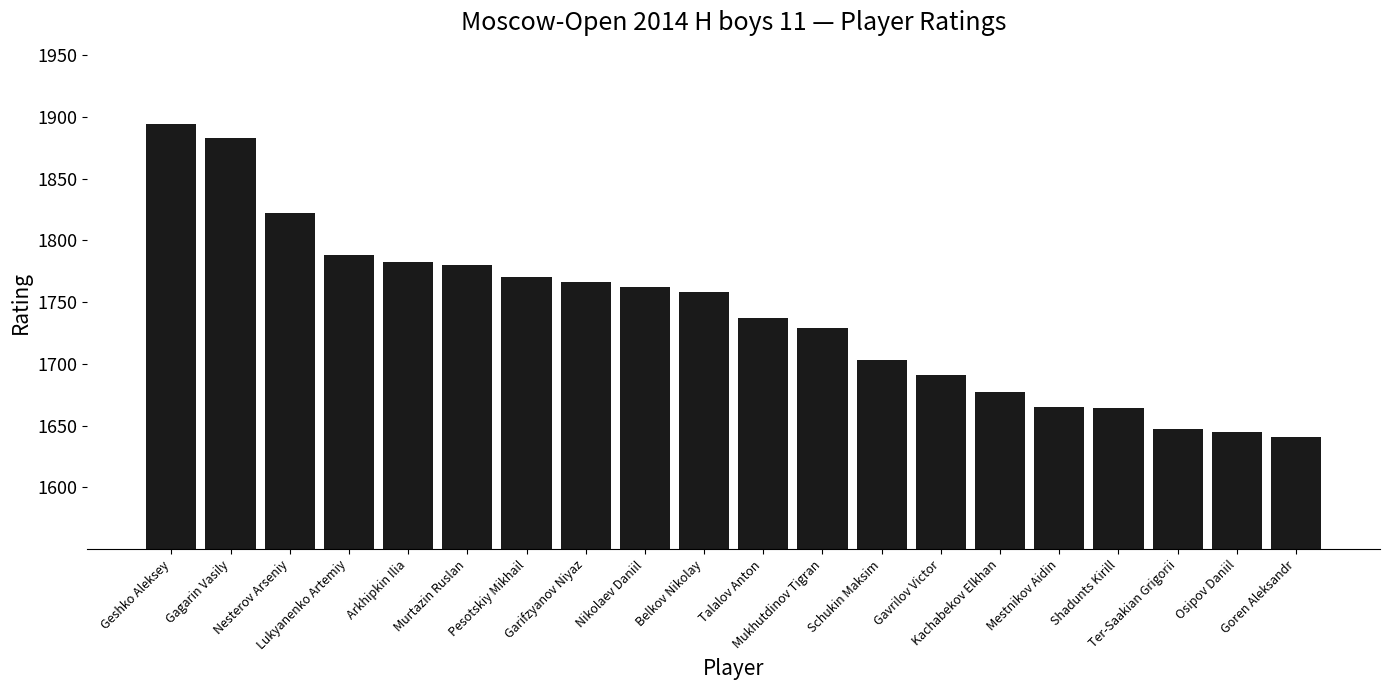

What is the greatest value displayed?

1894